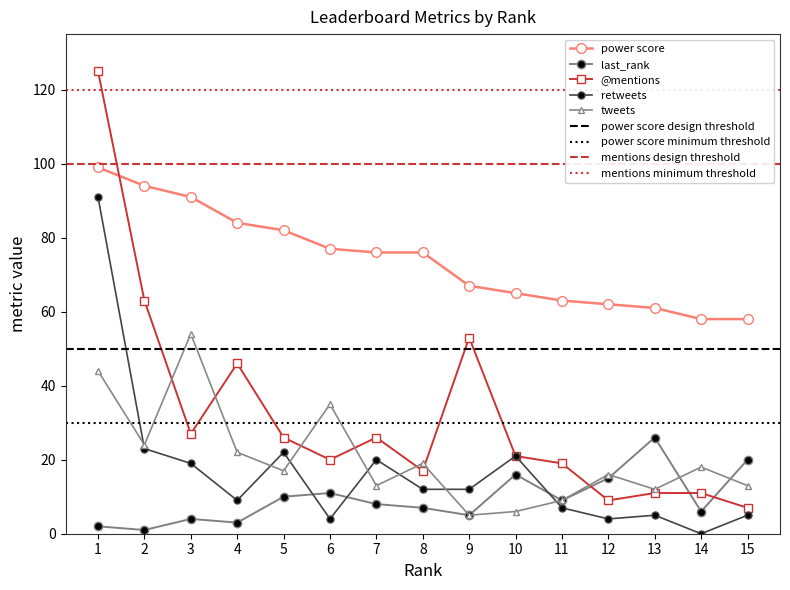

True or false: retweets and power score intersect in this chart.

False